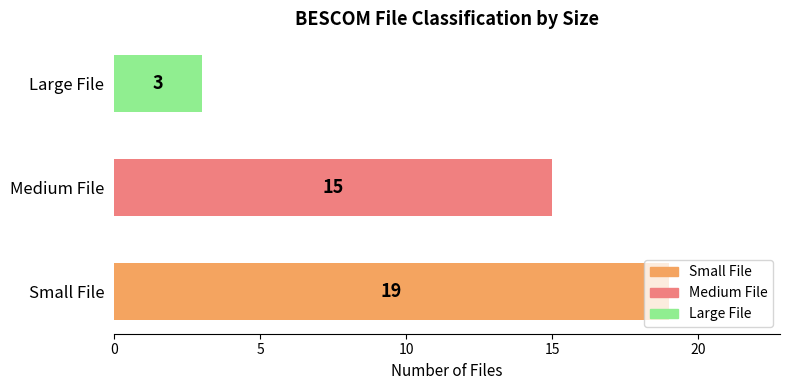

What is the difference between the second highest and minimum values?

12